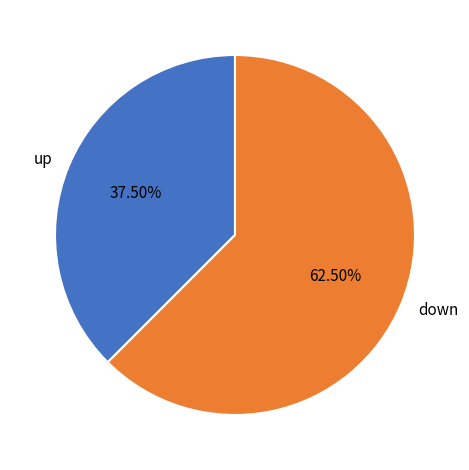

Which slice is the smallest?

up